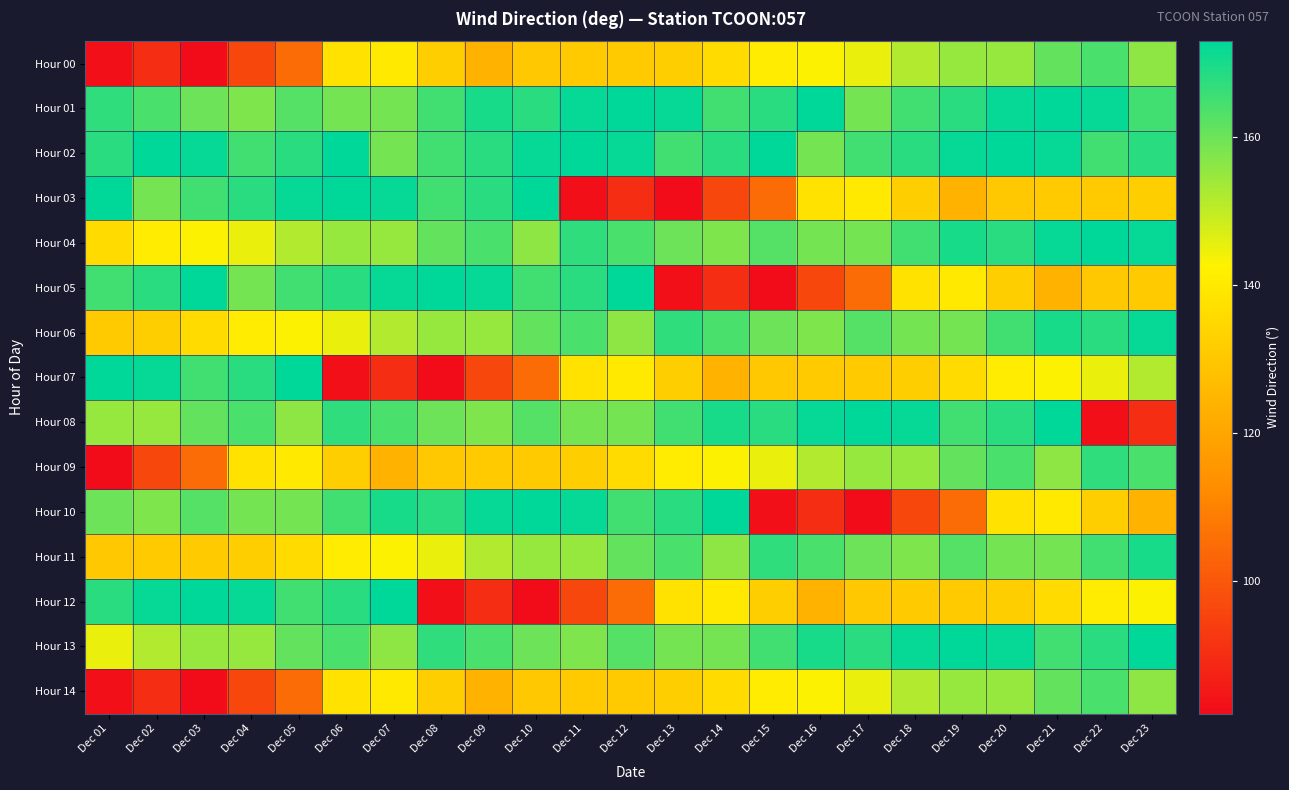

What is the greatest value displayed?

173